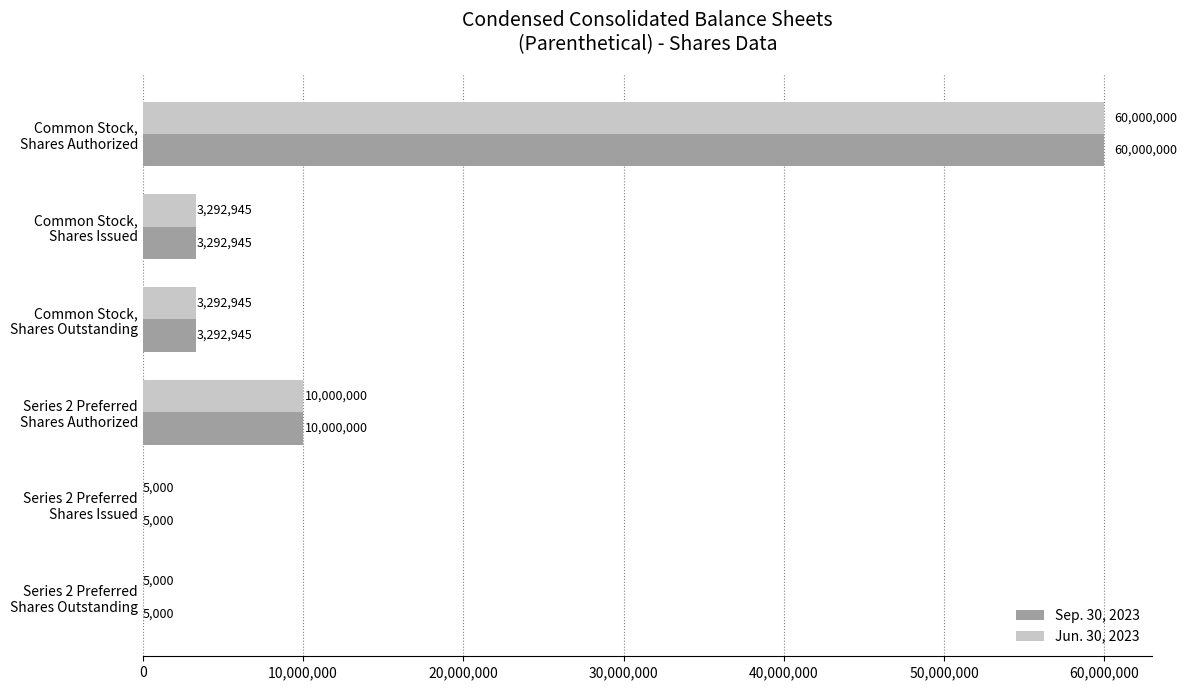

What is the sum of all Jun. 30, 2023 values?

76595890